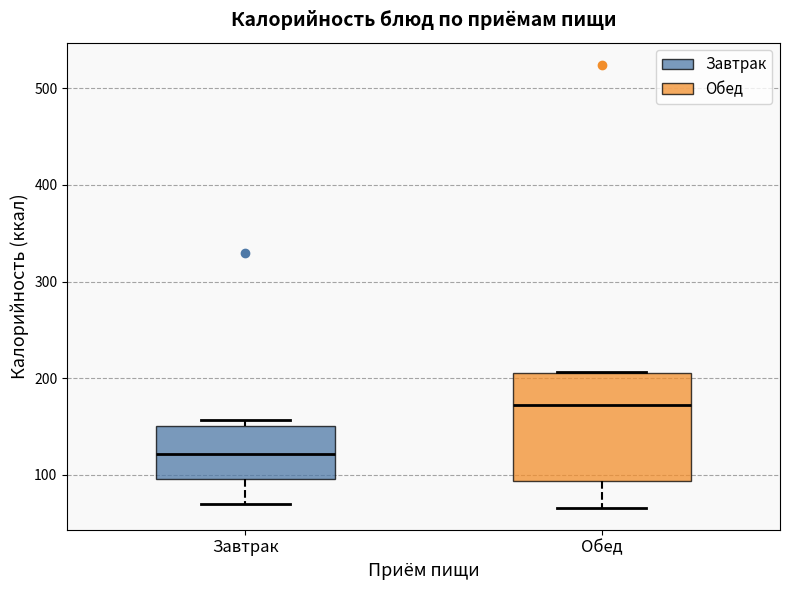

Which box has the lowest median line?

Завтрак